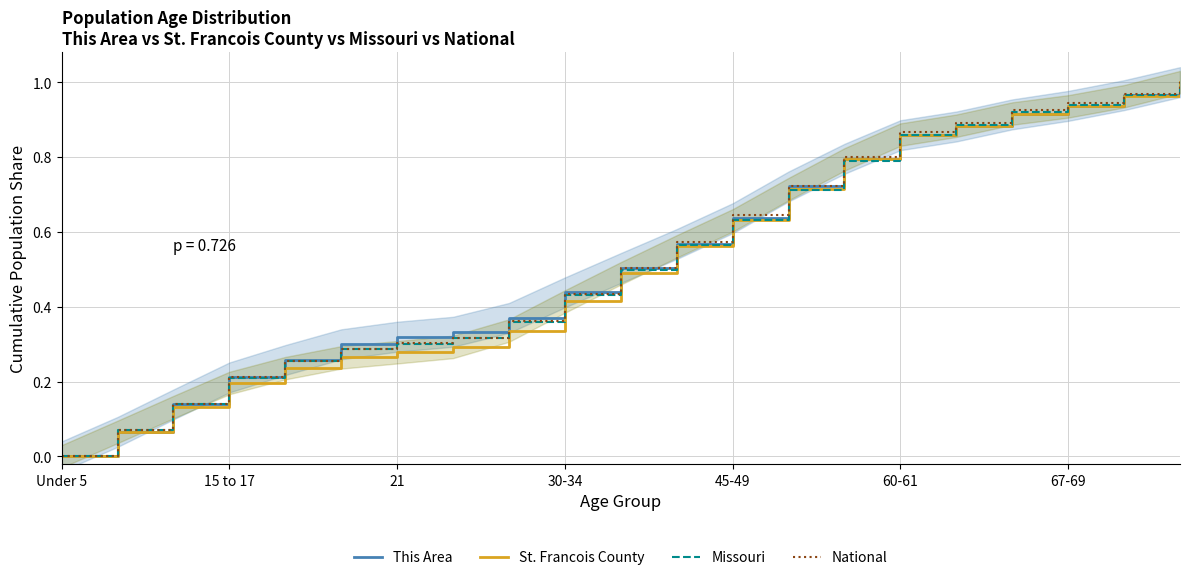

What position from the right is 10?

11